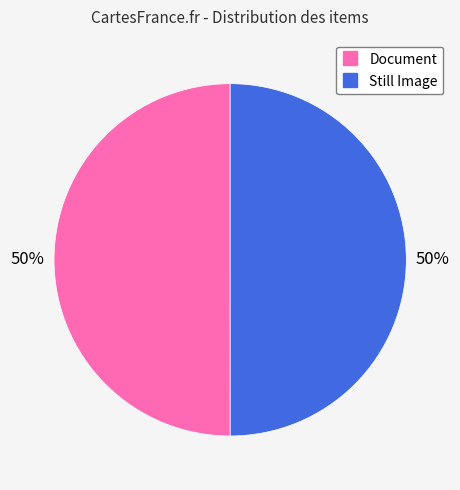

To the nearest percent, what is the average slice percentage?

50%